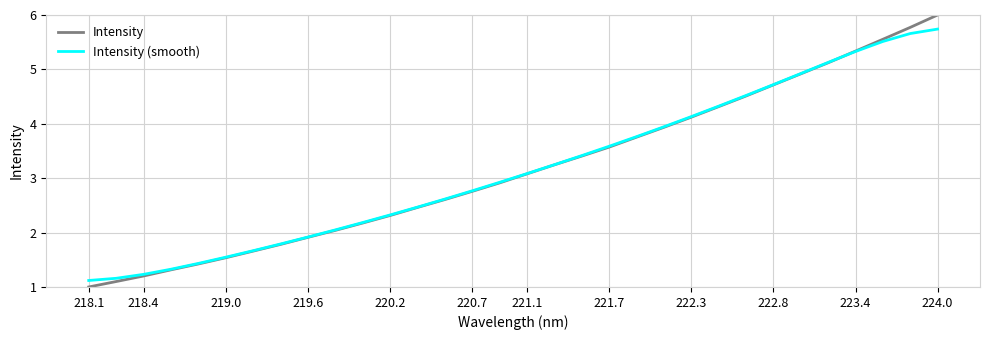

What is the maximum value for Intensity?

6.0